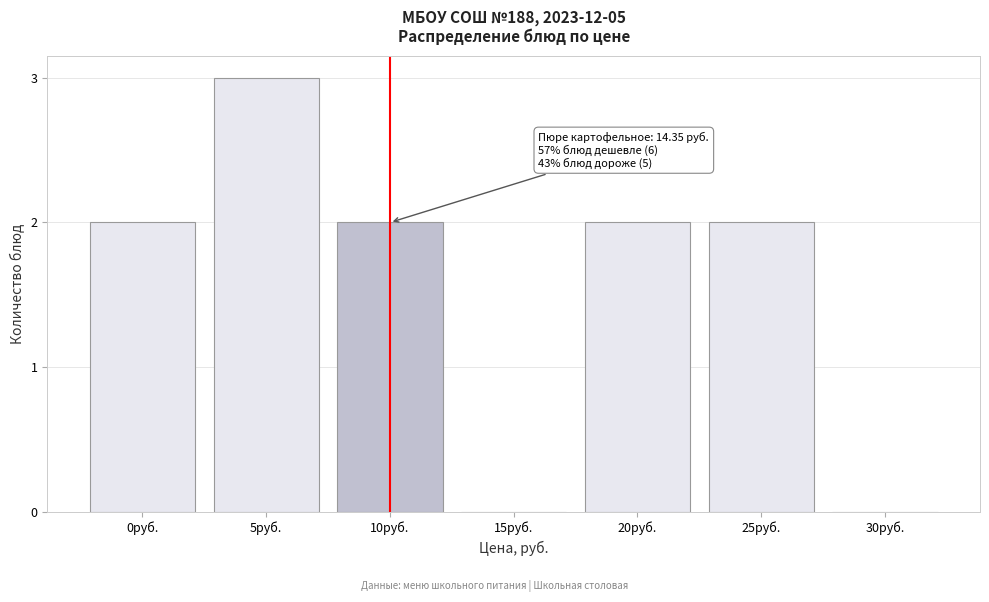

Reading right to left, transcribe all the data shown in this chart.

30руб.=0	25руб.=2	20руб.=2	15руб.=0	10руб.=2	5руб.=3	0руб.=2